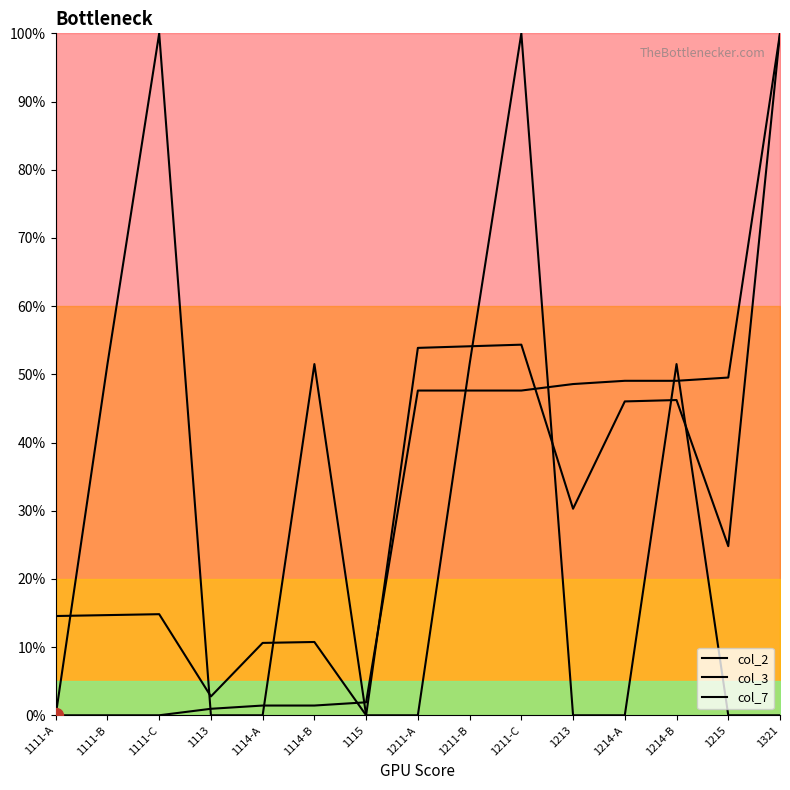

True or false: col_7 and col_2 cross at least once.

True